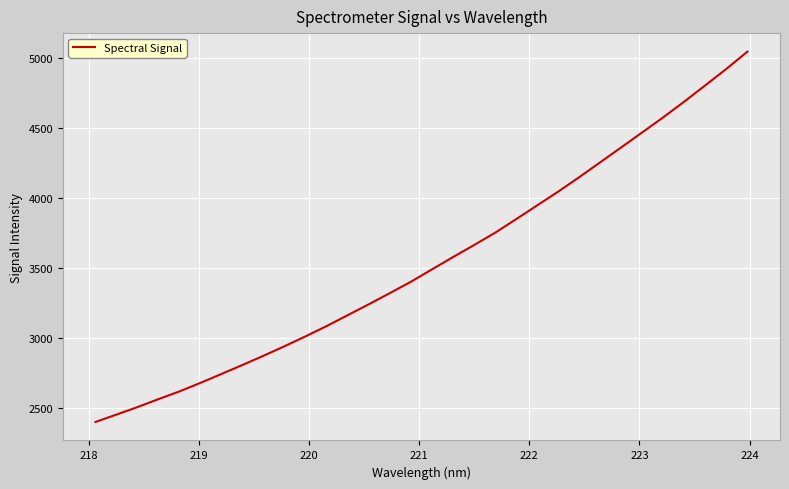

What is the smallest value displayed?

2403.3